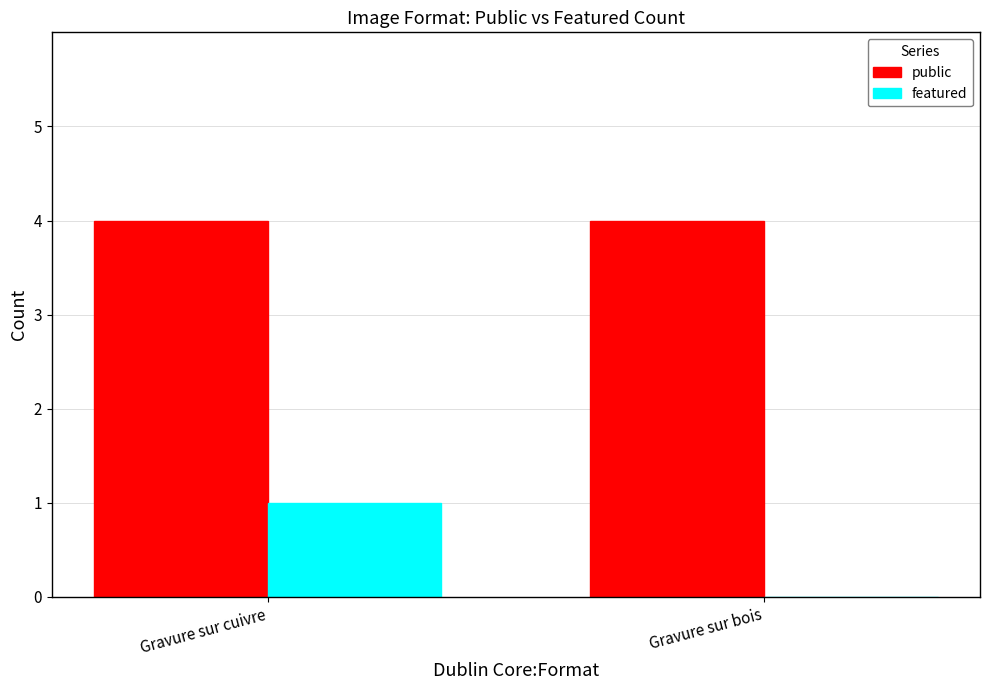

Are the bars grouped side by side (vs. stacked)?

Yes